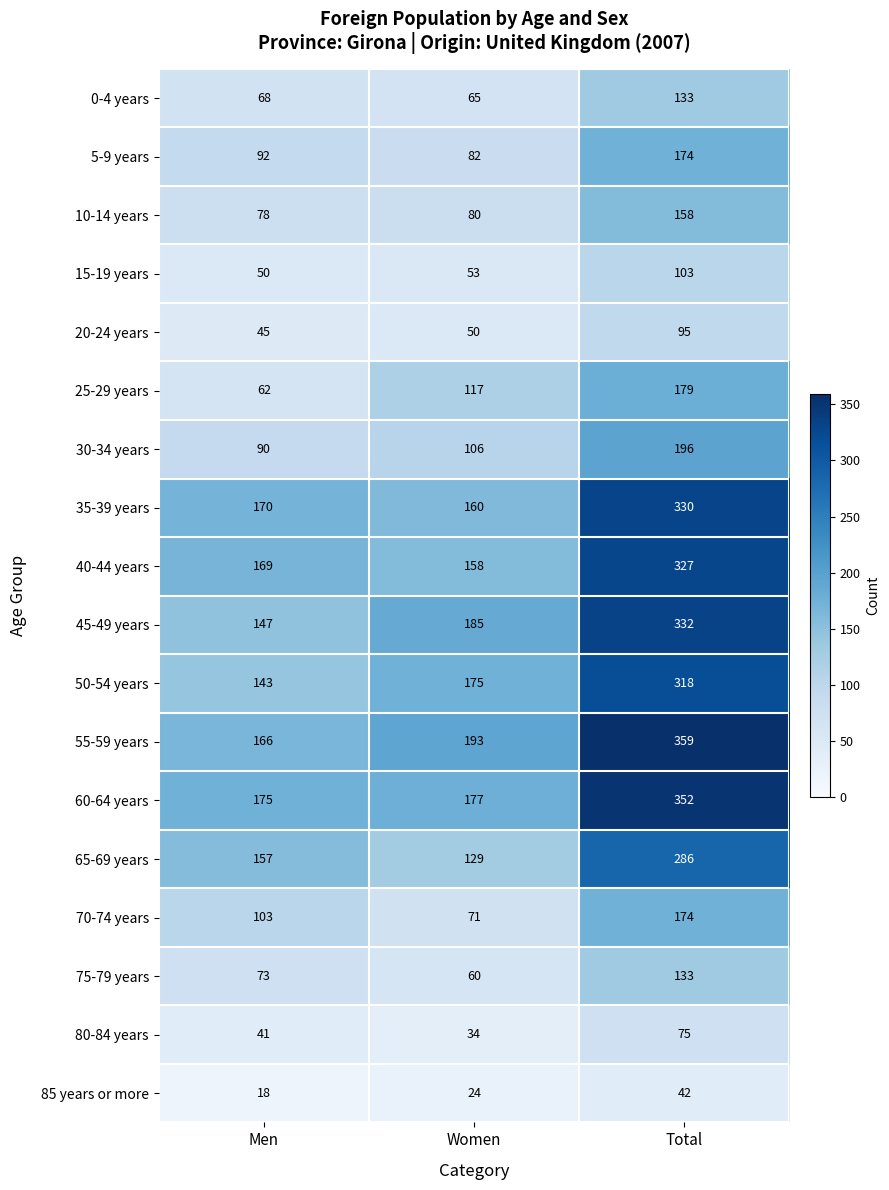

Rank the series at Men from highest to lowest value.

60-64 years, 35-39 years, 40-44 years, 55-59 years, 65-69 years, 45-49 years, 50-54 years, 70-74 years, 5-9 years, 30-34 years, 10-14 years, 75-79 years, 0-4 years, 25-29 years, 15-19 years, 20-24 years, 80-84 years, 85 years or more